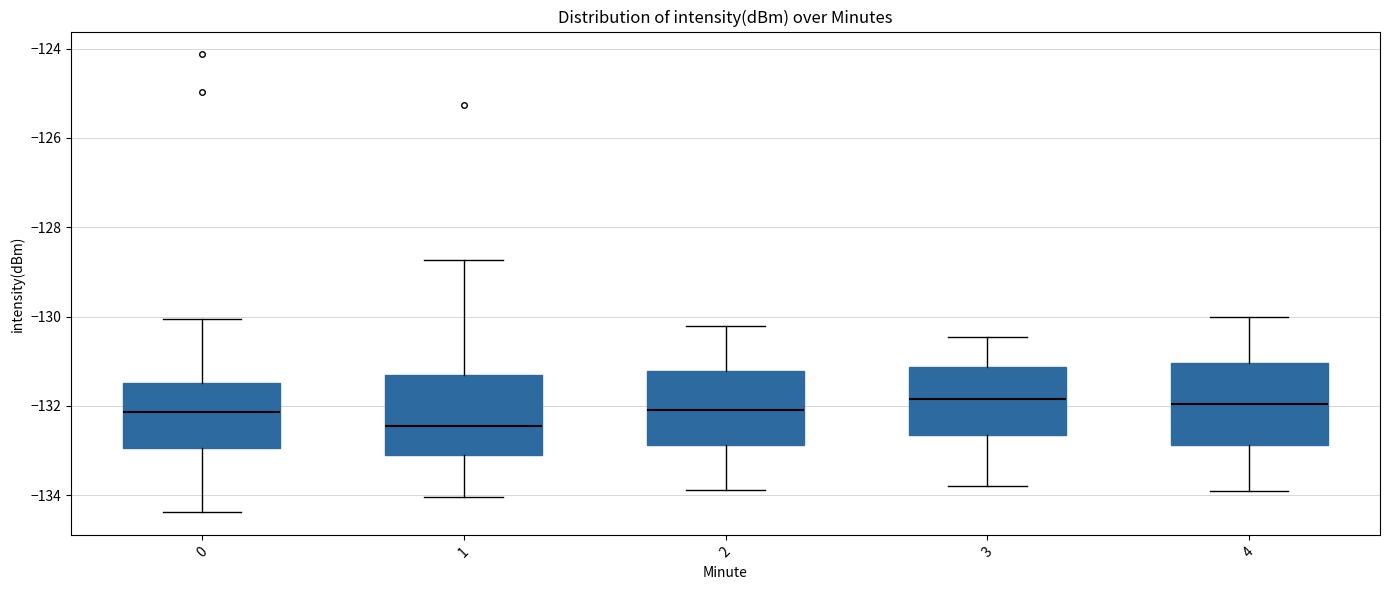

Where does the median line of the box at x = 2 sit on the y-axis? The values are not printed on the chart, so give them approximately, as read against the axis.

-132.0